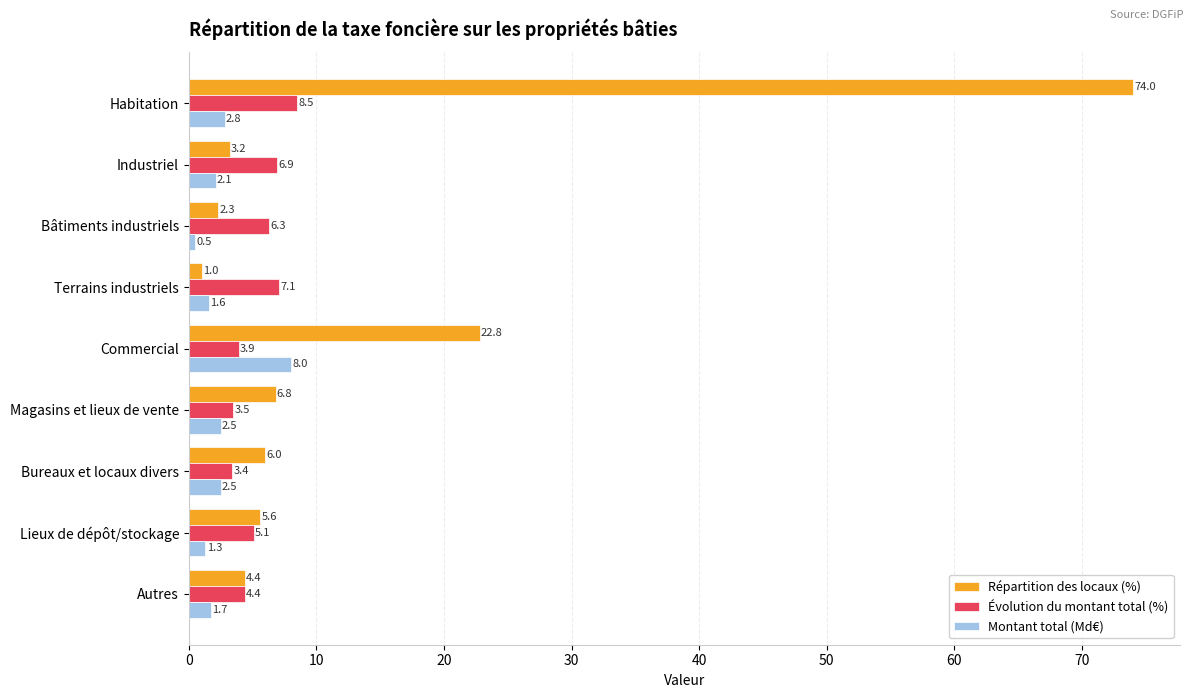

What is the lowest value of the Répartition des locaux (%) series?

1.0